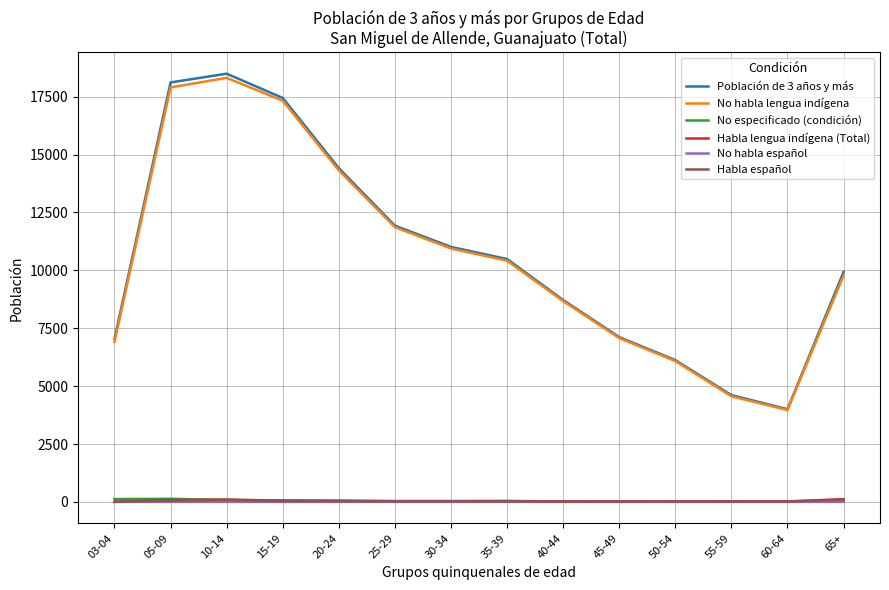

What is the highest value of the No habla español series?

1